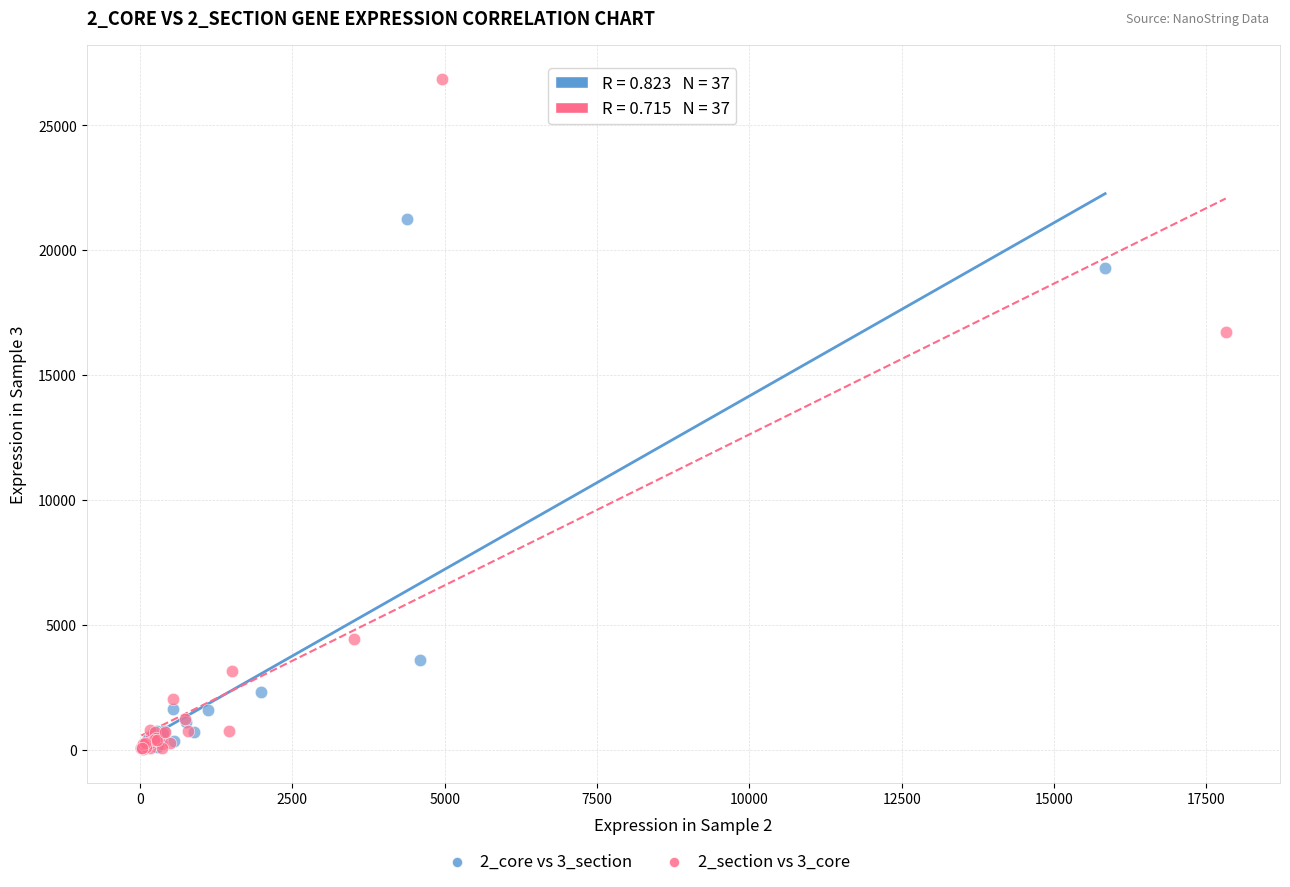

Which series reaches the maximum Y coordinate?

2_section vs 3_core